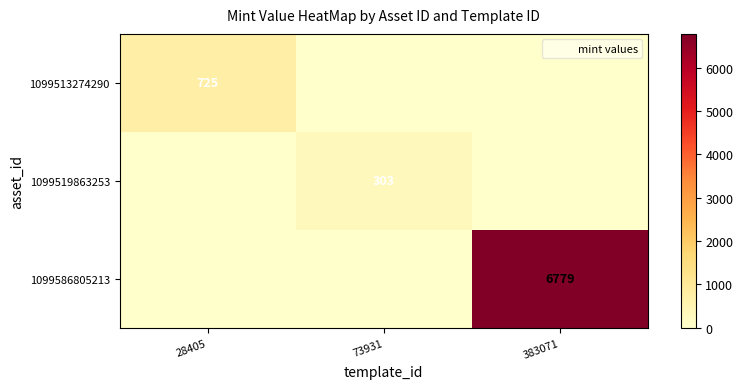

The value of 1099513274290 at 73931 is 499. True or false?

False